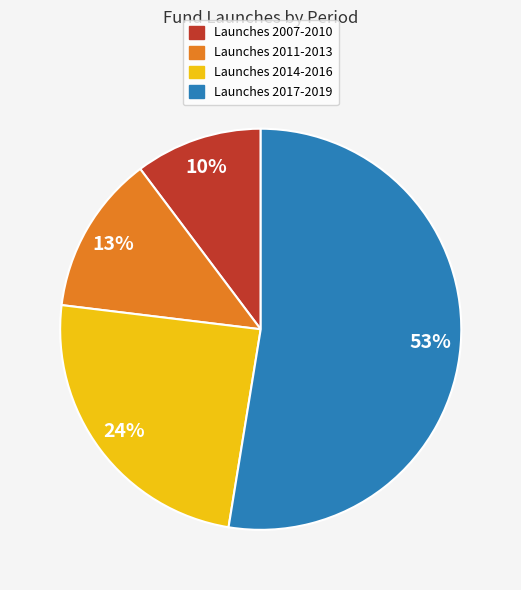

Does any single category account for the majority?

Yes